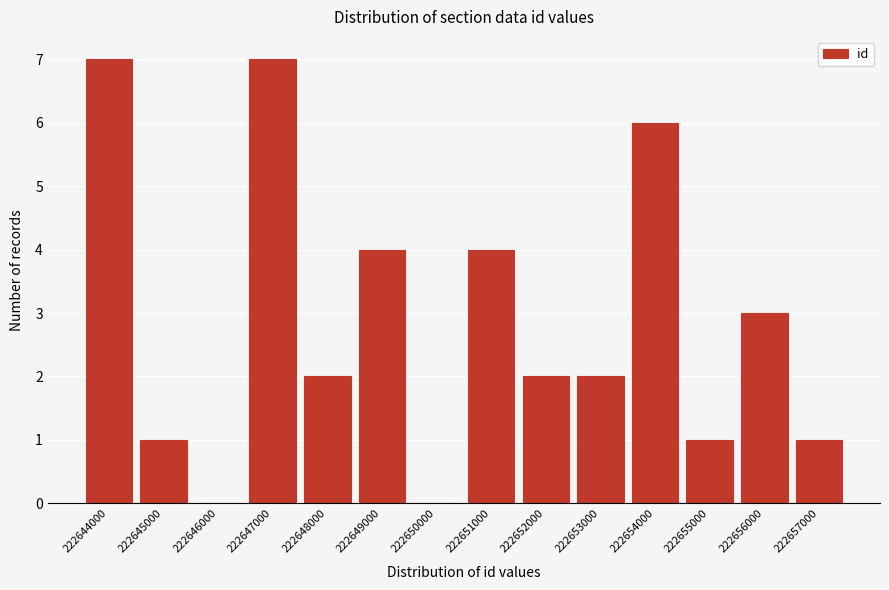

Reading left to right, extract all data points from this chart.

222644000=7	222645000=1	222646000=0	222647000=7	222648000=2	222649000=4	222650000=0	222651000=4	222652000=2	222653000=2	222654000=6	222655000=1	222656000=3	222657000=1